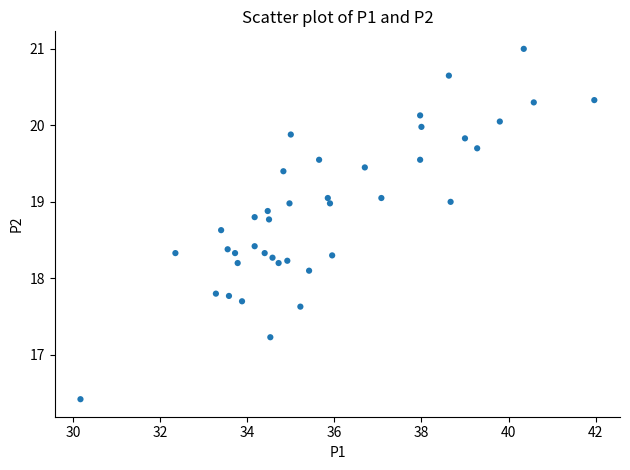

What Y value in the scatter plot is closest to 18?

18.1